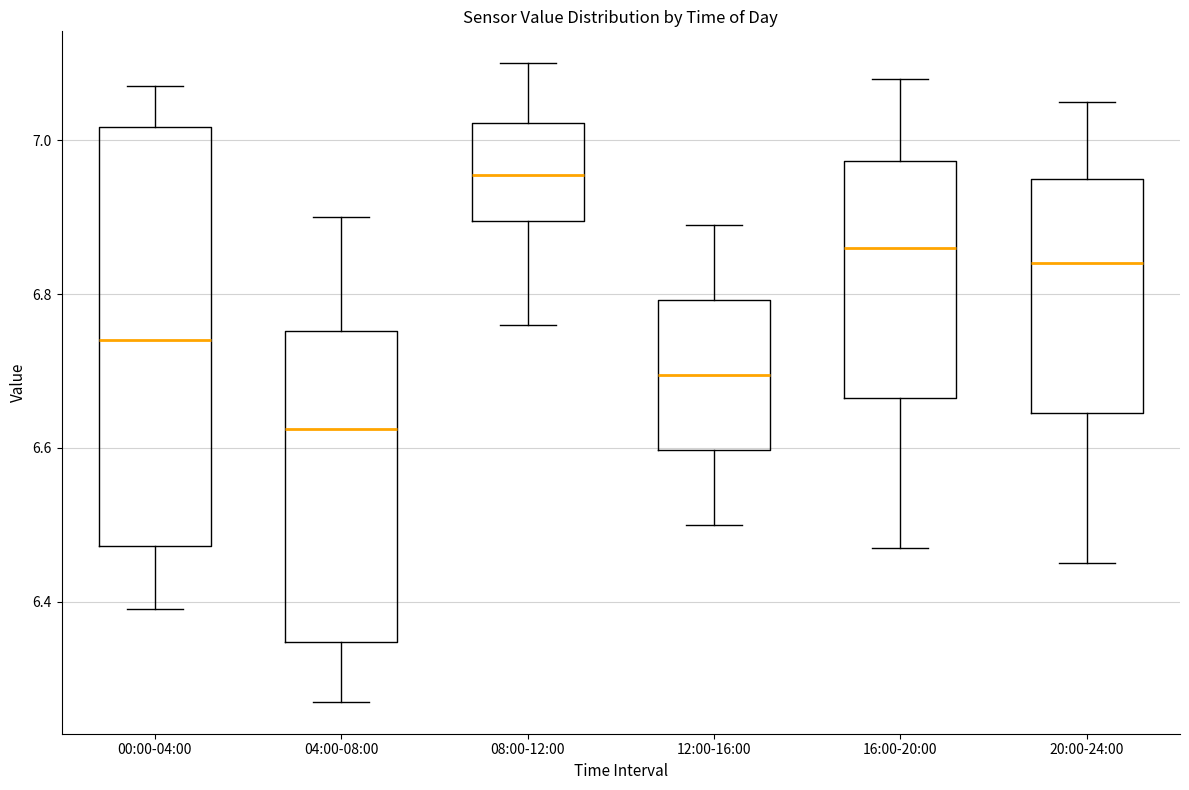

Reading left to right, read every box against the y-axis: the position of its median line, the range the box covers, and the ends of its whiskers. The values are not printed on the chart, so give them approximately, as read against the axis.

00:00-04:00: median 6.74, box 6.48 to 7.02, whiskers 6.40 to 7.08
04:00-08:00: median 6.62, box 6.34 to 6.76, whiskers 6.28 to 6.90
08:00-12:00: median 6.96, box 6.90 to 7.02, whiskers 6.76 to 7.10
12:00-16:00: median 6.70, box 6.60 to 6.80, whiskers 6.50 to 6.90
16:00-20:00: median 6.86, box 6.66 to 6.98, whiskers 6.48 to 7.08
20:00-24:00: median 6.84, box 6.64 to 6.96, whiskers 6.46 to 7.06